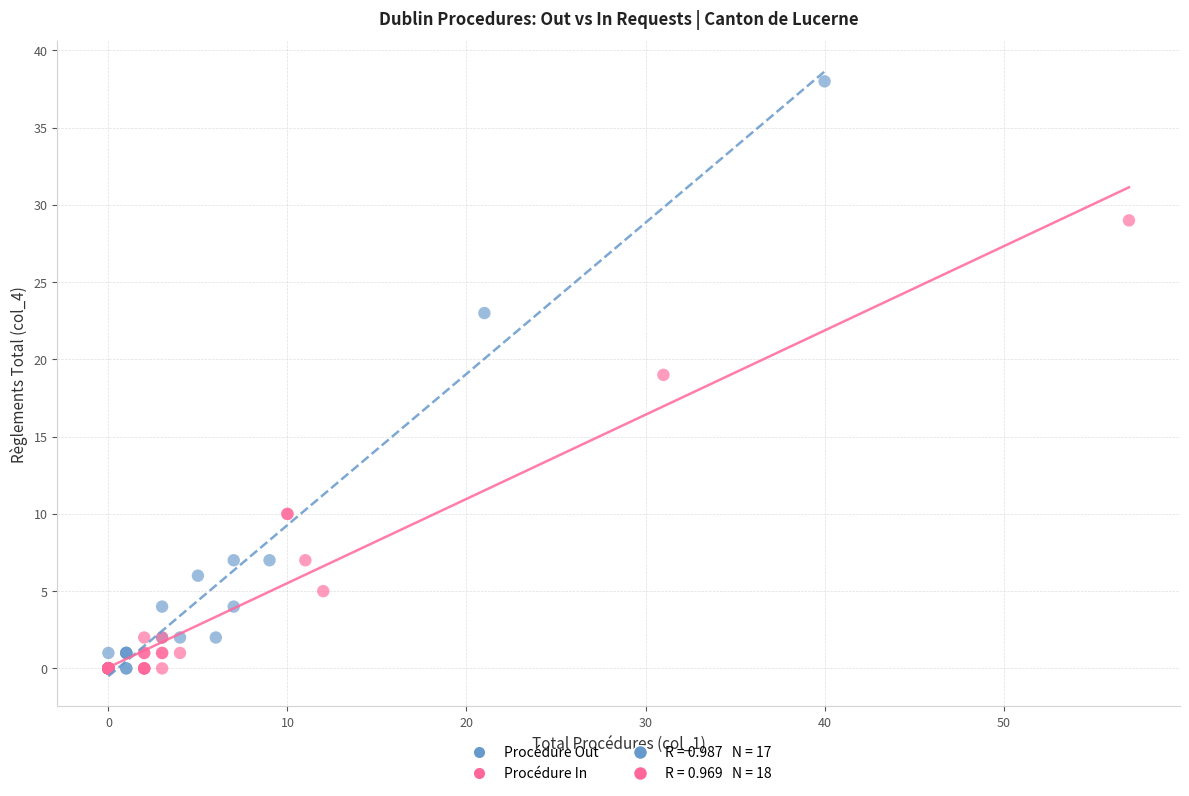

Which series reaches the maximum Y coordinate?

Procédure Out